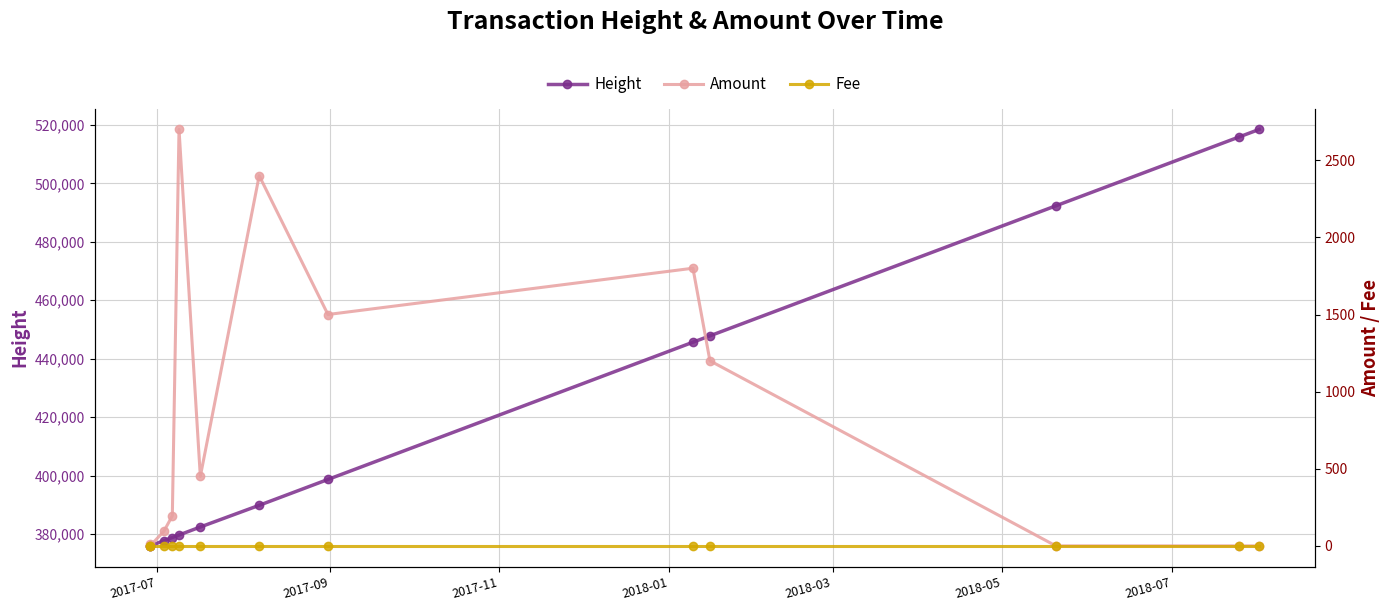

What is the lowest value of the Height series?

375932